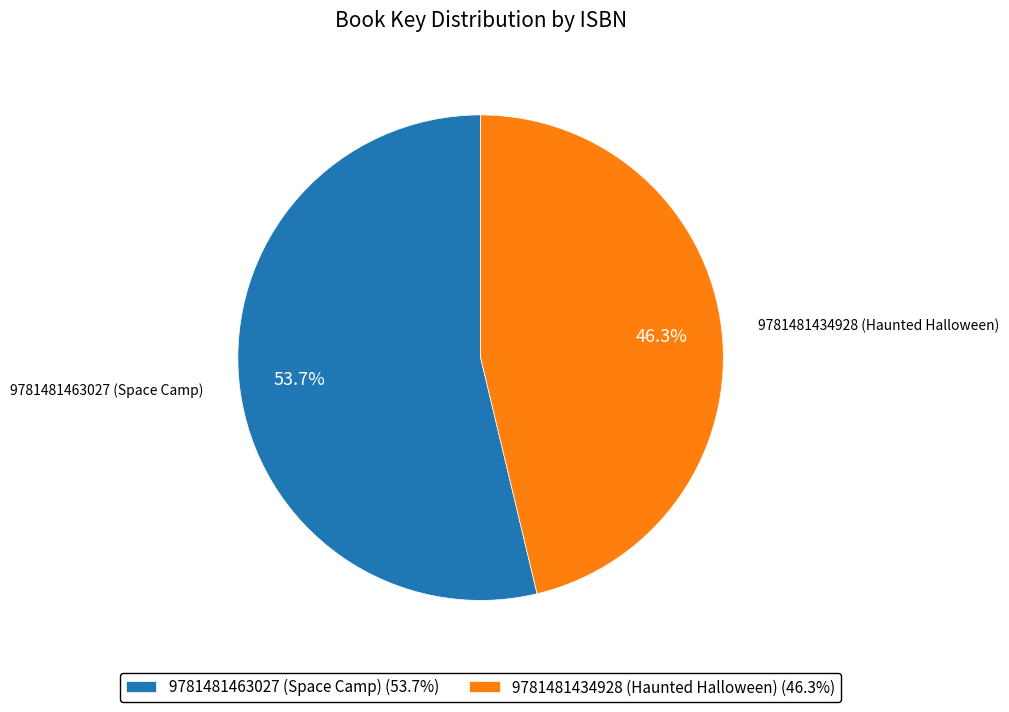

How much of the chart is everything except 9781481463027 (Space Camp)?

46.3%